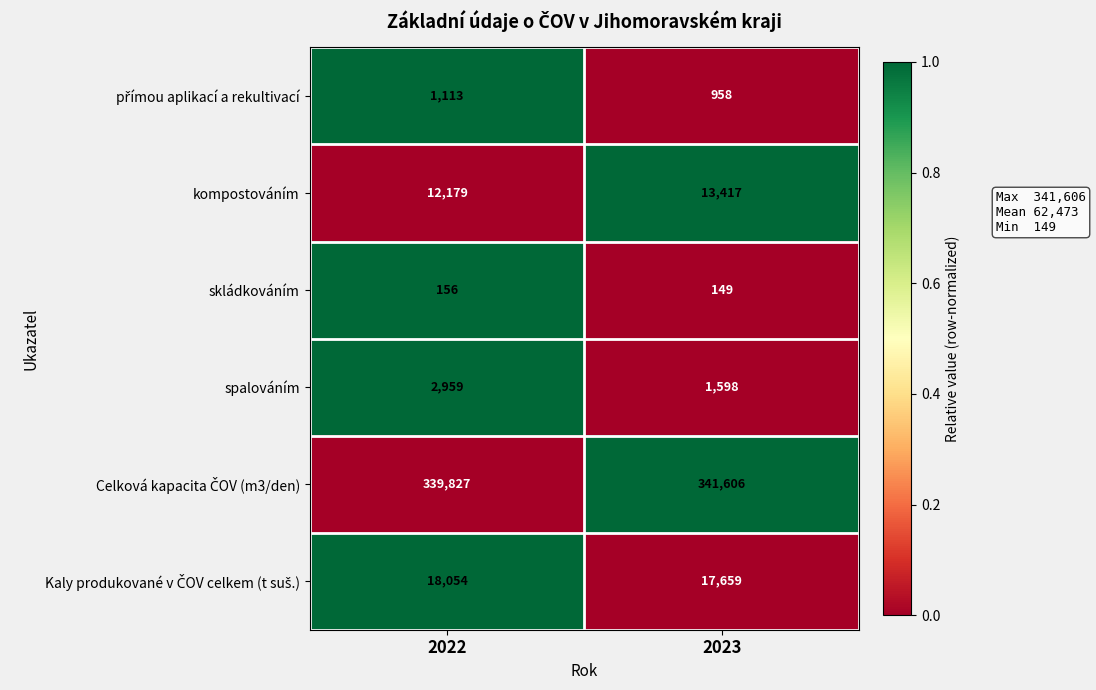

Where is skládkováním nearest to the value 152?

2023